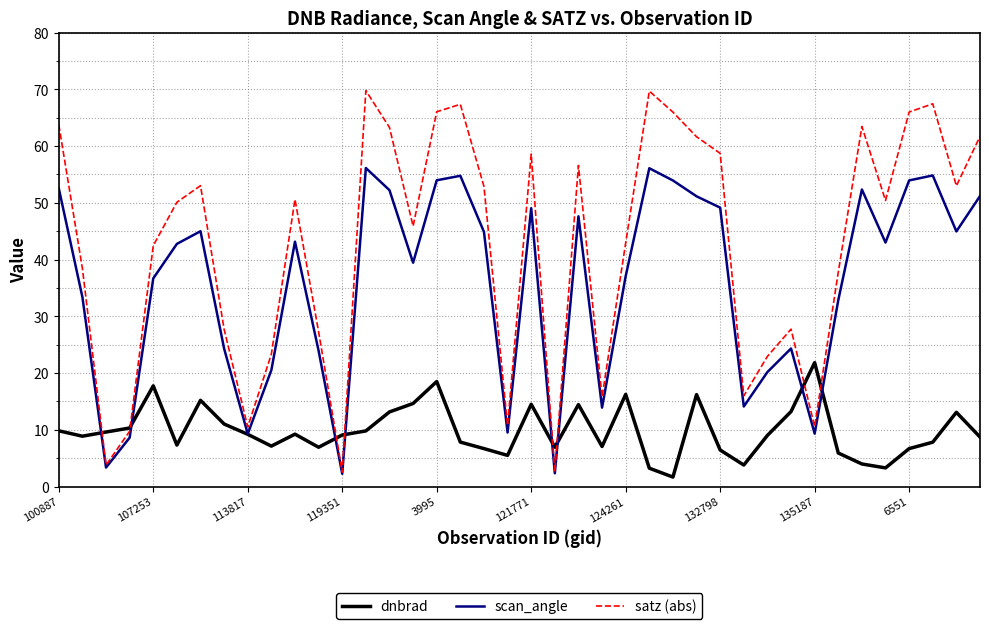

Rank the series by their average value, from highest to lowest.

satz (abs), scan_angle, dnbrad